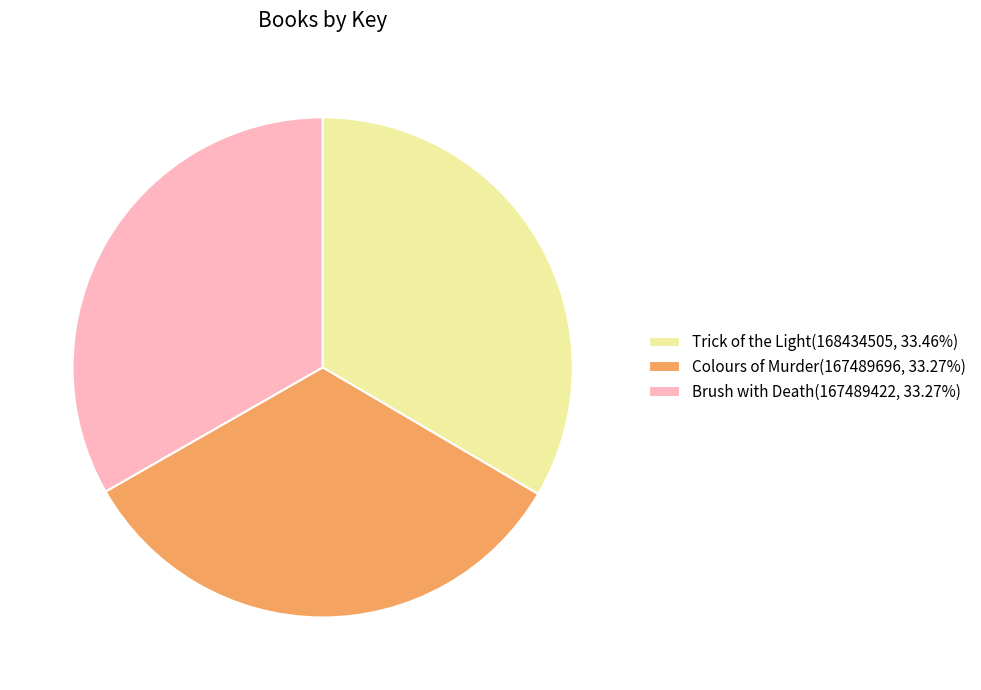

Does Brush with Death(167489422, 33.27%) account for over 50% of the chart?

No